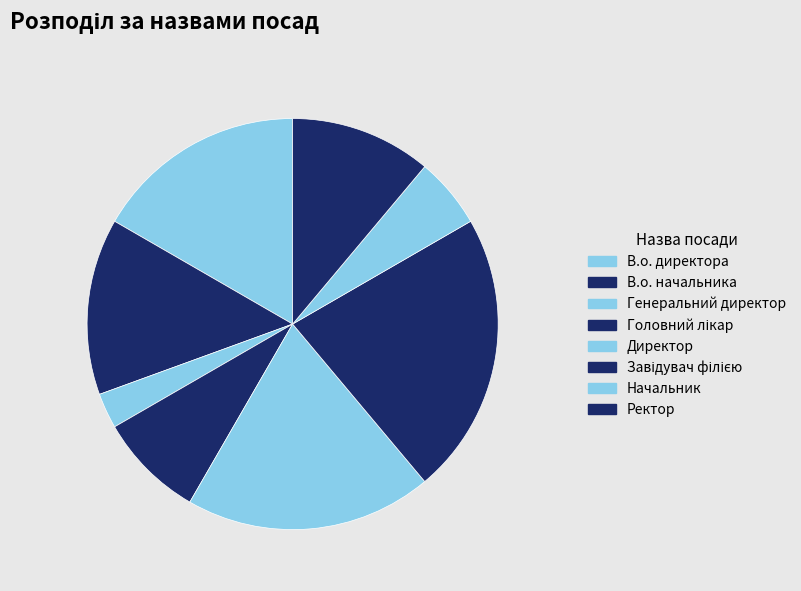

Which category has the smallest portion of the pie?

Генеральний директор